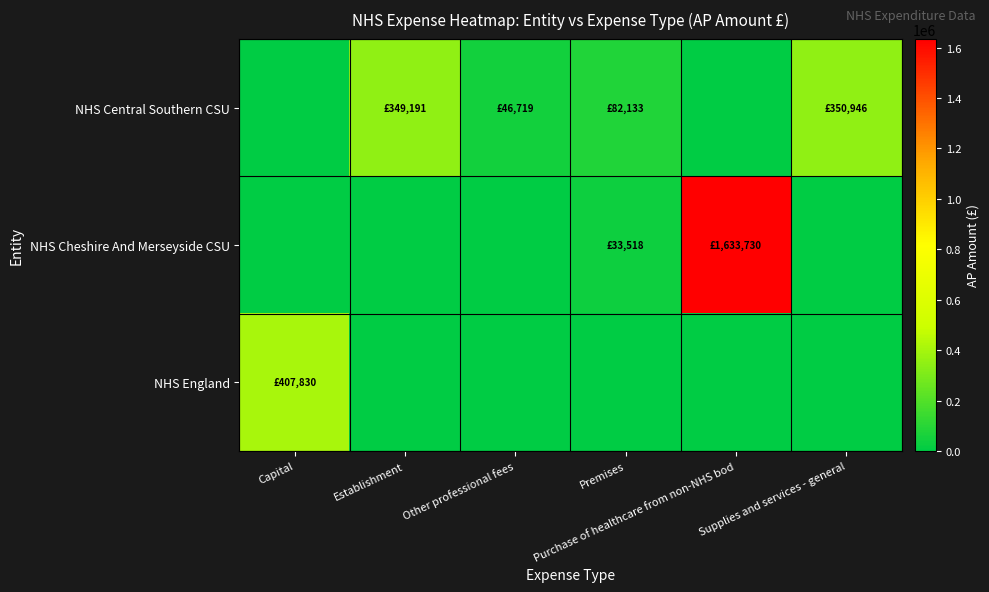

Reading left to right, what are all the values shown in this chart?

NHS Central Southern CSU: Capital=0.0	Establishment=349190.9	Other professional fees=46718.9	Premises=82133.2	Purchase of healthcare from non-NHS bod=0.0	Supplies and services - general=350946.3
NHS Cheshire And Merseyside CSU: Capital=0.0	Establishment=0.0	Other professional fees=0.0	Premises=33518.3	Purchase of healthcare from non-NHS bod=1633730.2	Supplies and services - general=0.0
NHS England: Capital=407830.0	Establishment=0.0	Other professional fees=0.0	Premises=0.0	Purchase of healthcare from non-NHS bod=0.0	Supplies and services - general=0.0